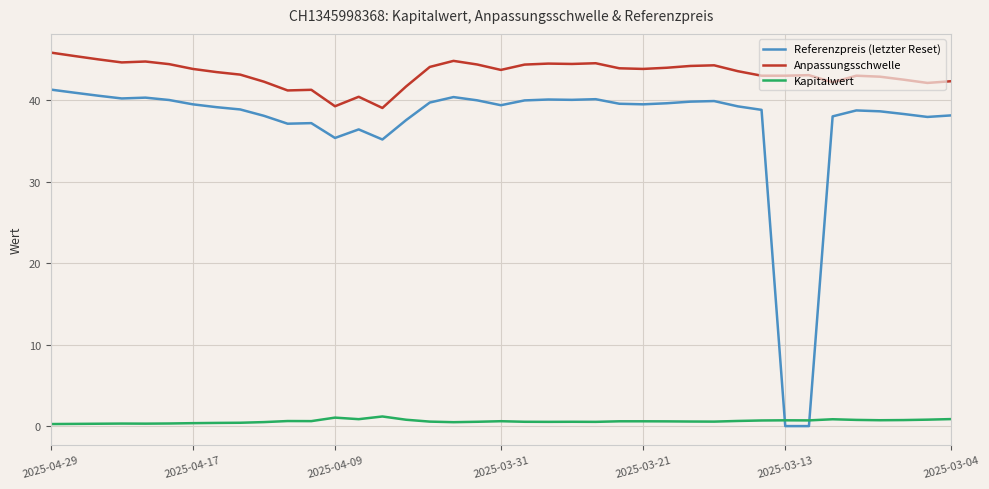

What is the sum of all Kapitalwert values?

23.0